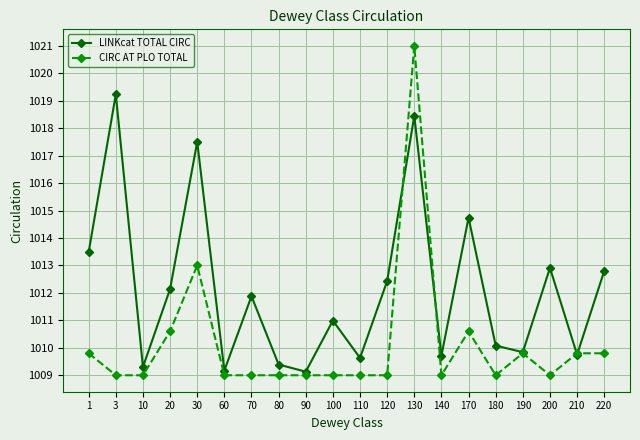

What is the value of the CIRC AT PLO TOTAL point at the 18th from the left?

1009.0